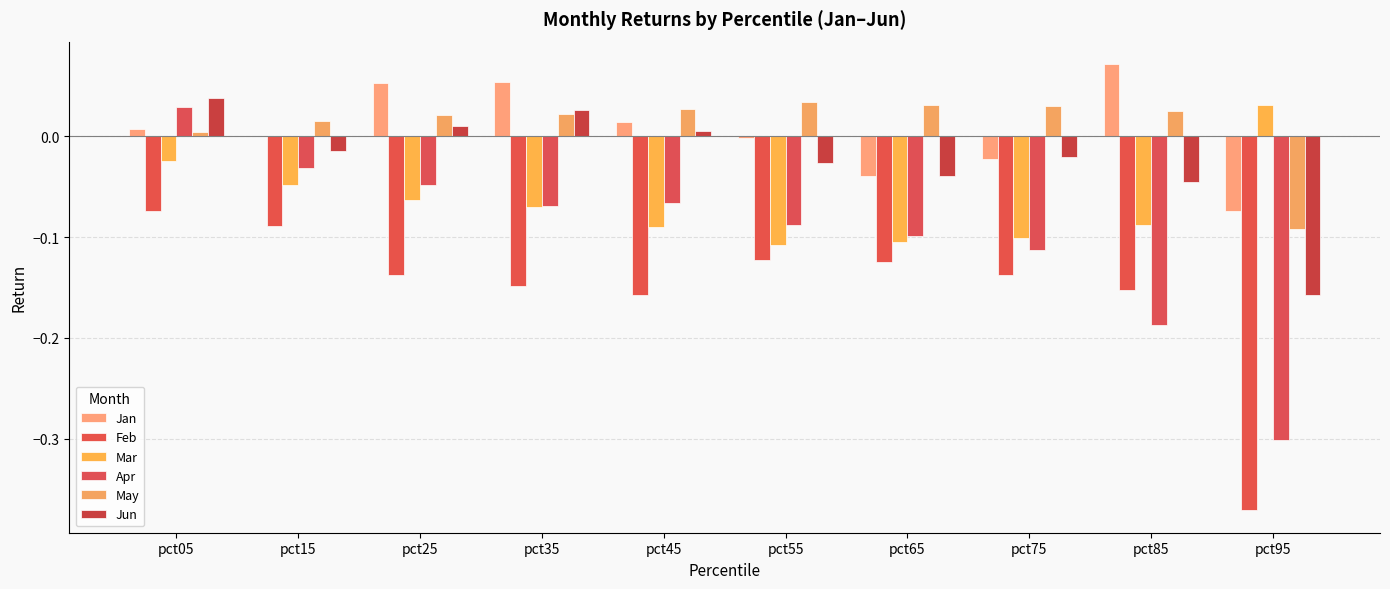

How many values in the Apr series exceed 0?

1